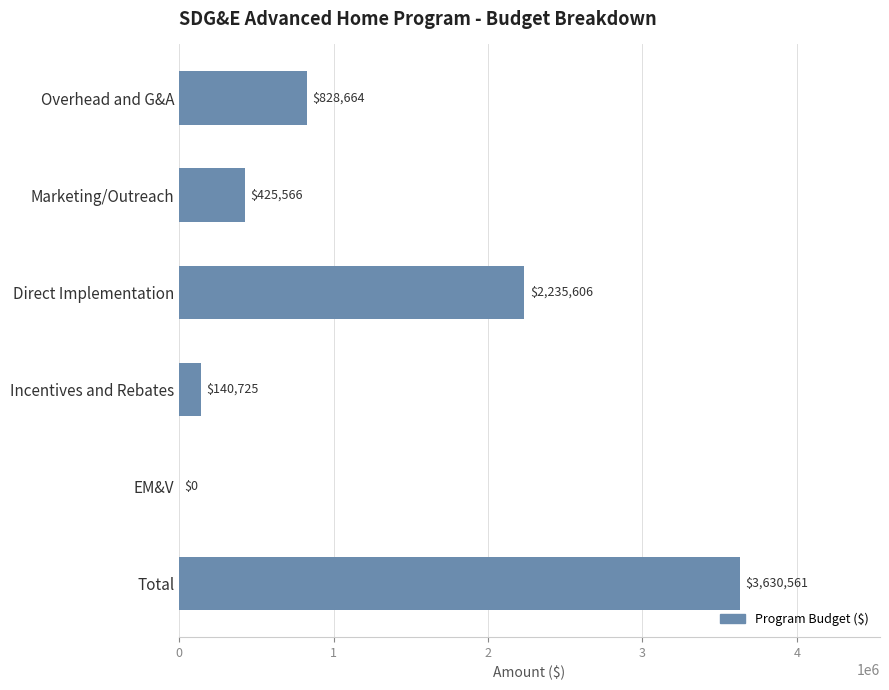

Is it true that the value at Marketing/Outreach is 687851.0?

False